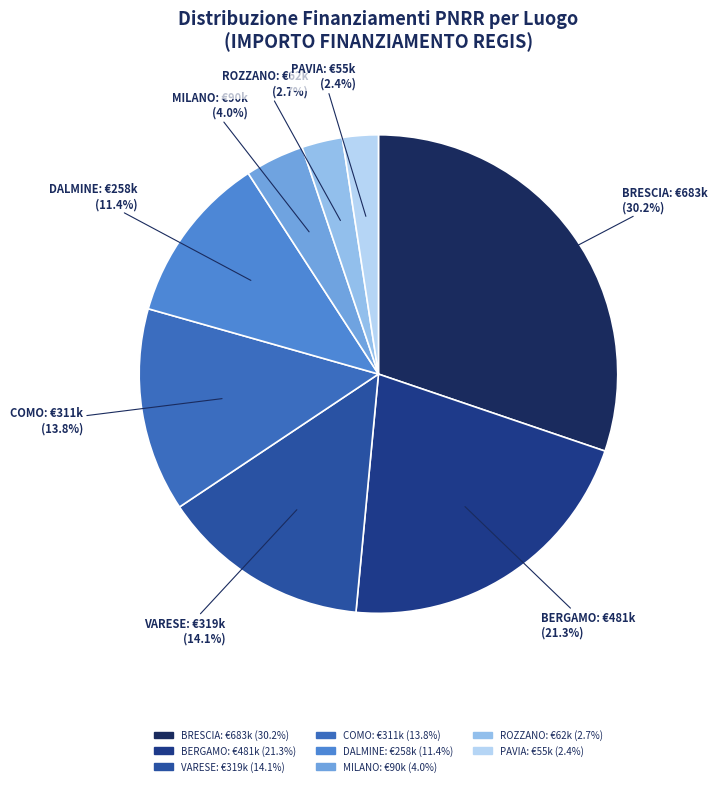

What percentage do DALMINE and BERGAMO together represent?

32.7%